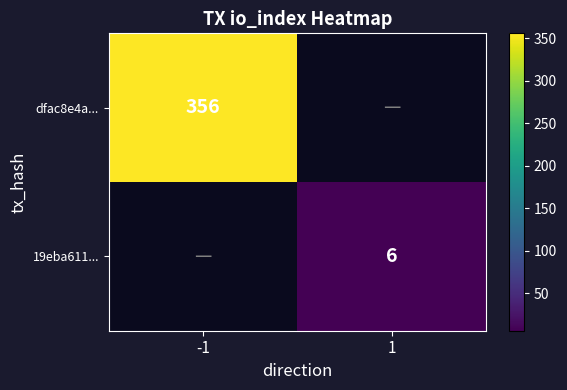

Which has a higher value, 1 or -1?

-1